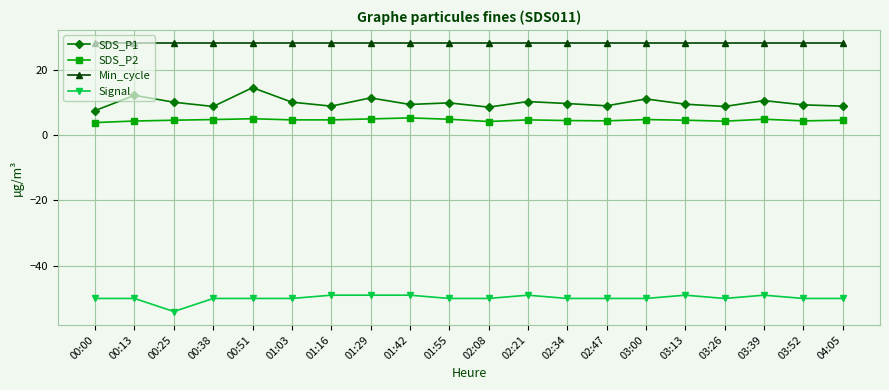

Which series has the largest total across all categories?

Min_cycle